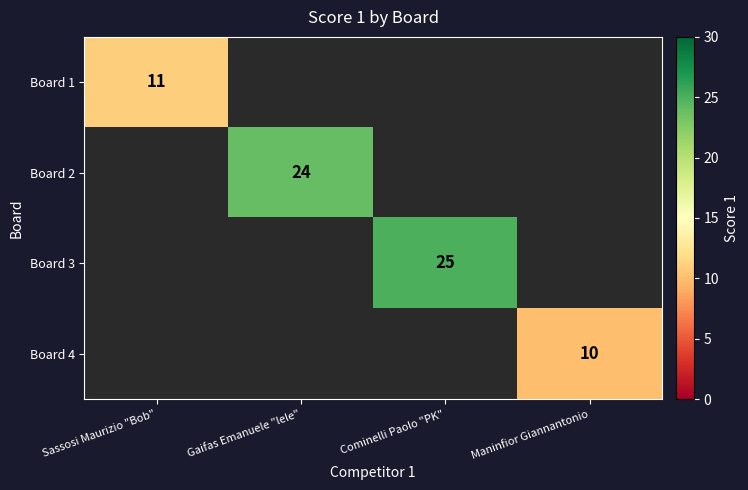

The value of Board 3 at Cominelli Paolo "PK" is 25. True or false?

True